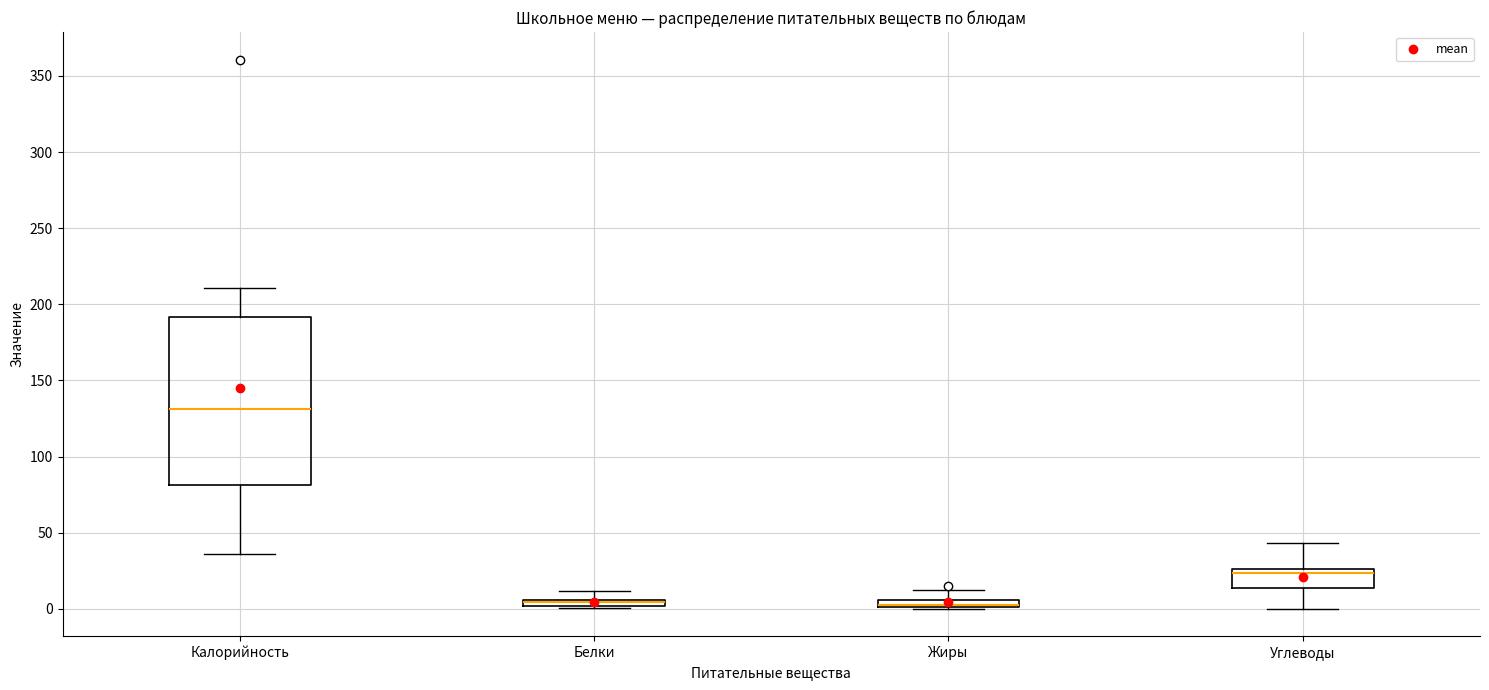

Comparing the boxes themselves (not the whiskers), which one is the tallest?

Калорийность